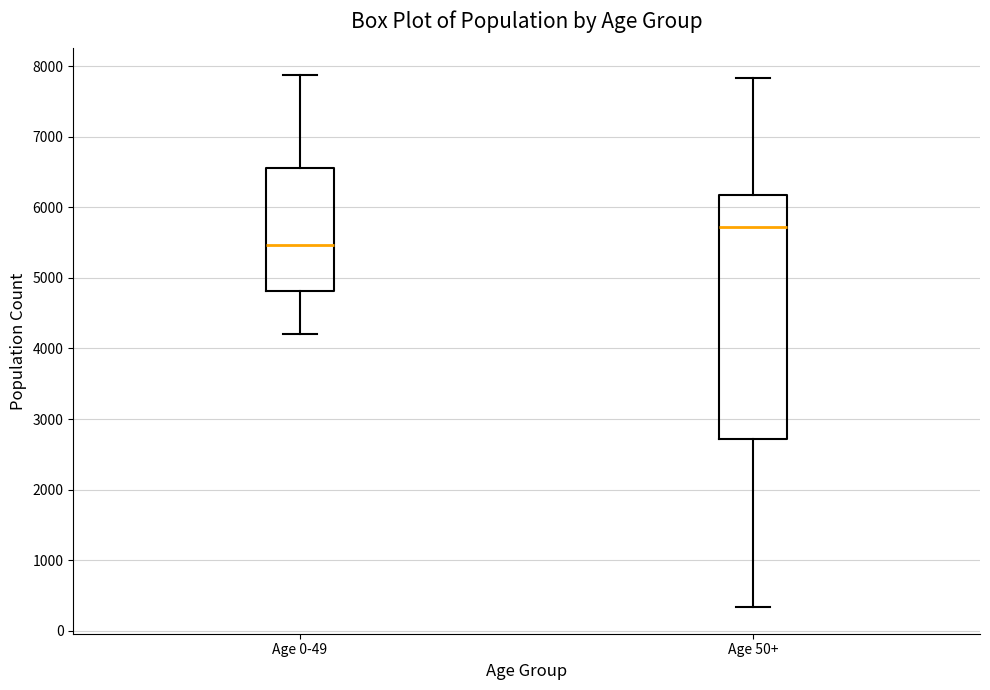

Where is the upper edge of the box for Age 50+ on the y-axis? The values are not printed on the chart, so give them approximately, as read against the axis.

6200